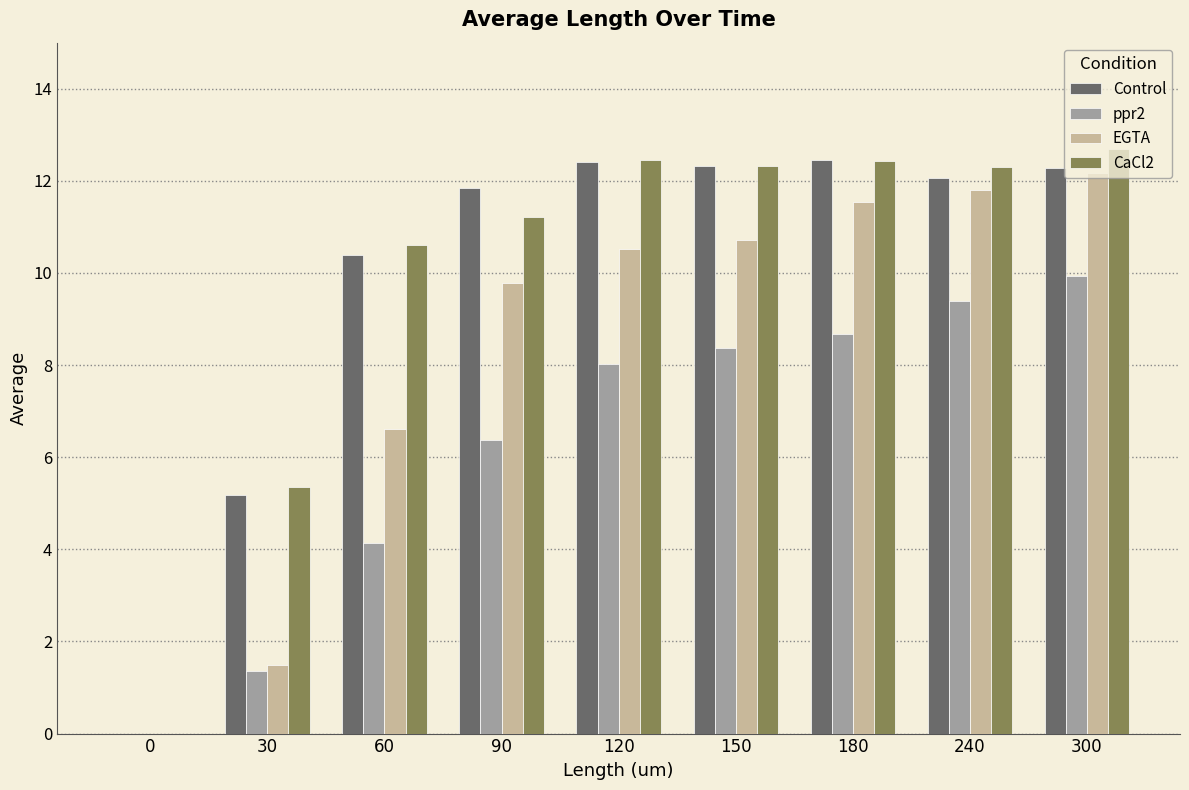

Which series changed the most between 120 and 300?

ppr2